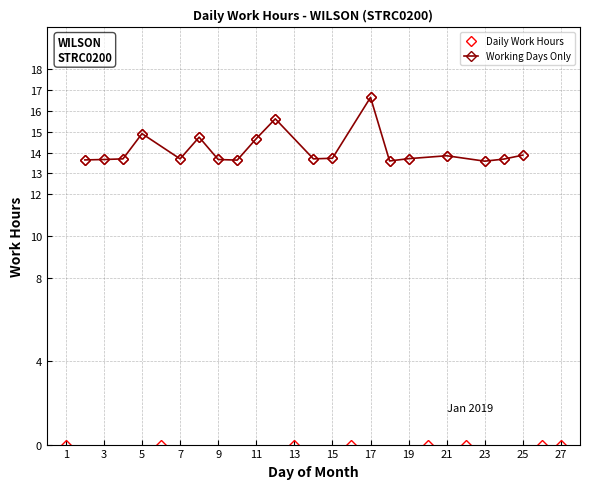

What is the change in value from 1 to 18?

+13.6